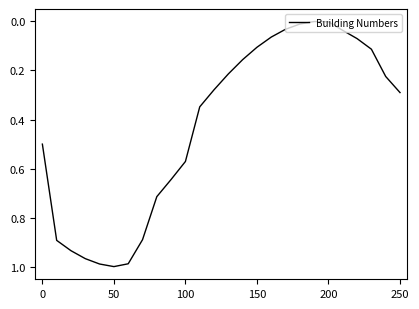

The chart shows a value of 0.1 at 150. True or false?

True